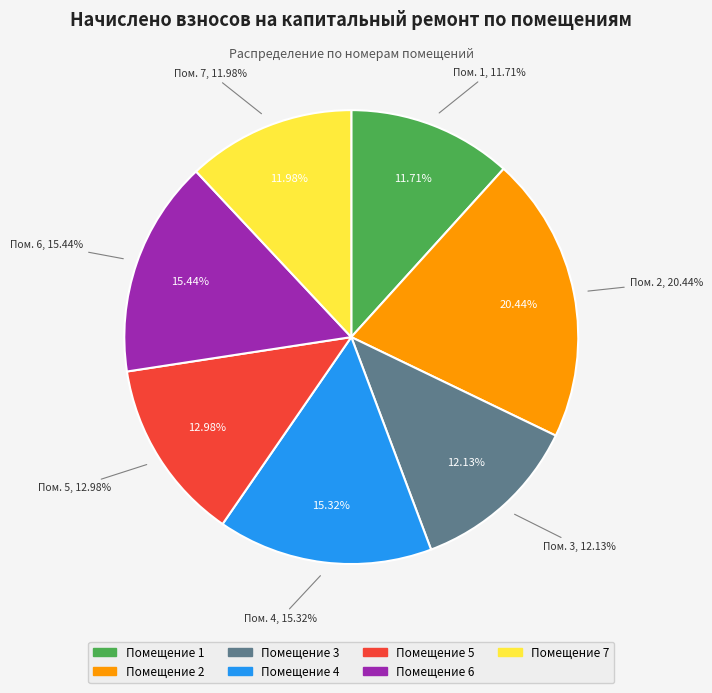

Does 7 represent more than half of the total?

No